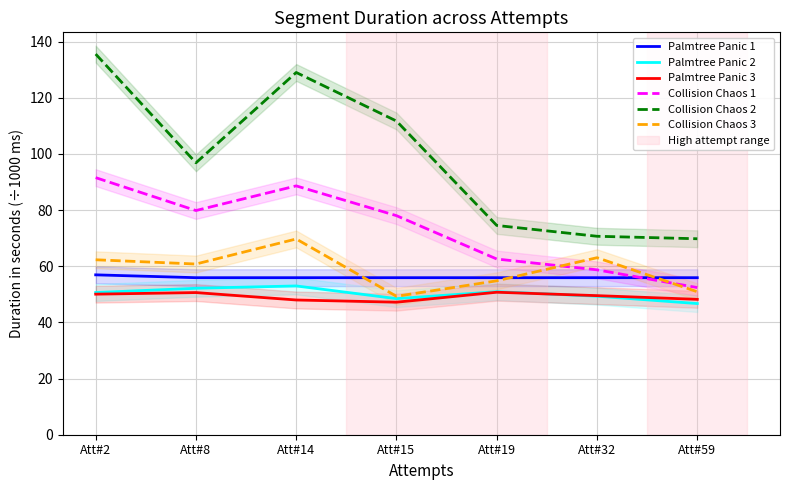

What is the sum of the Palmtree Panic 2 values at Att#8 and Att#59?

98.9